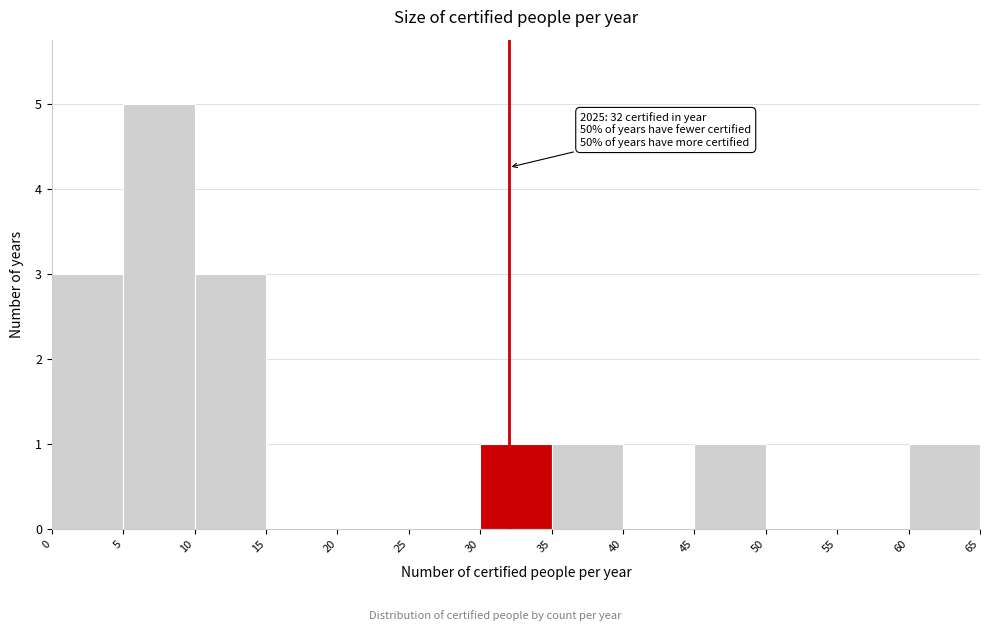

Over which range of the x-axis is the bar tallest?

5 to 10